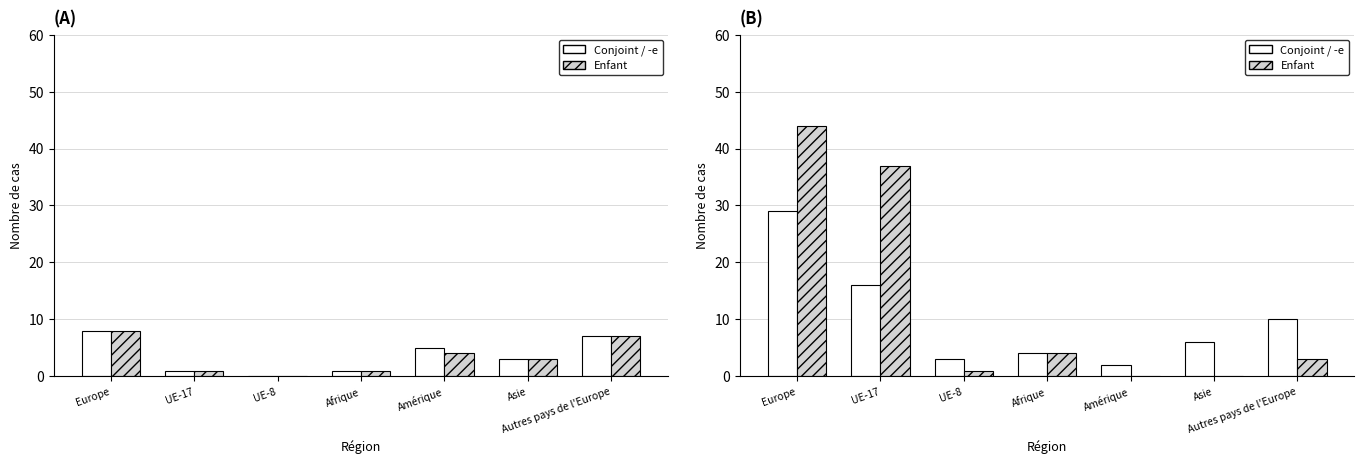

What is the maximum value for Enfant?

44